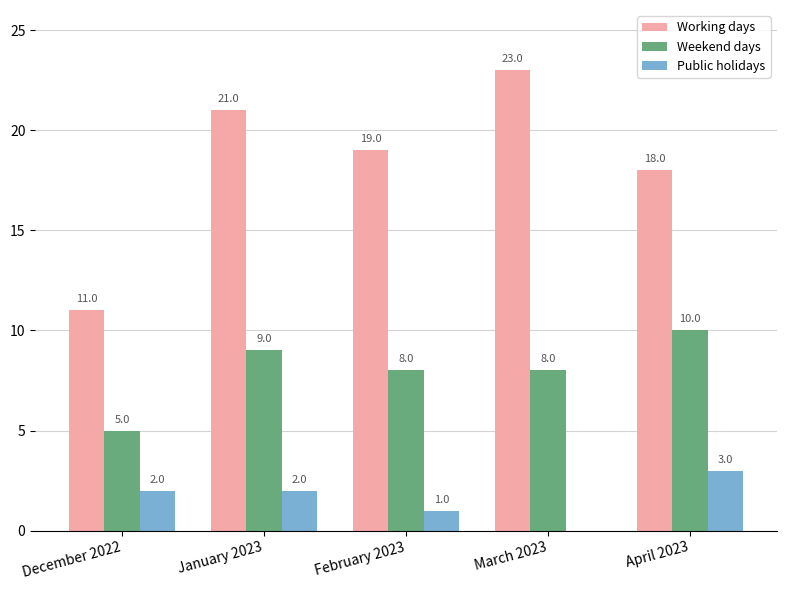

What is the greatest value displayed?

23